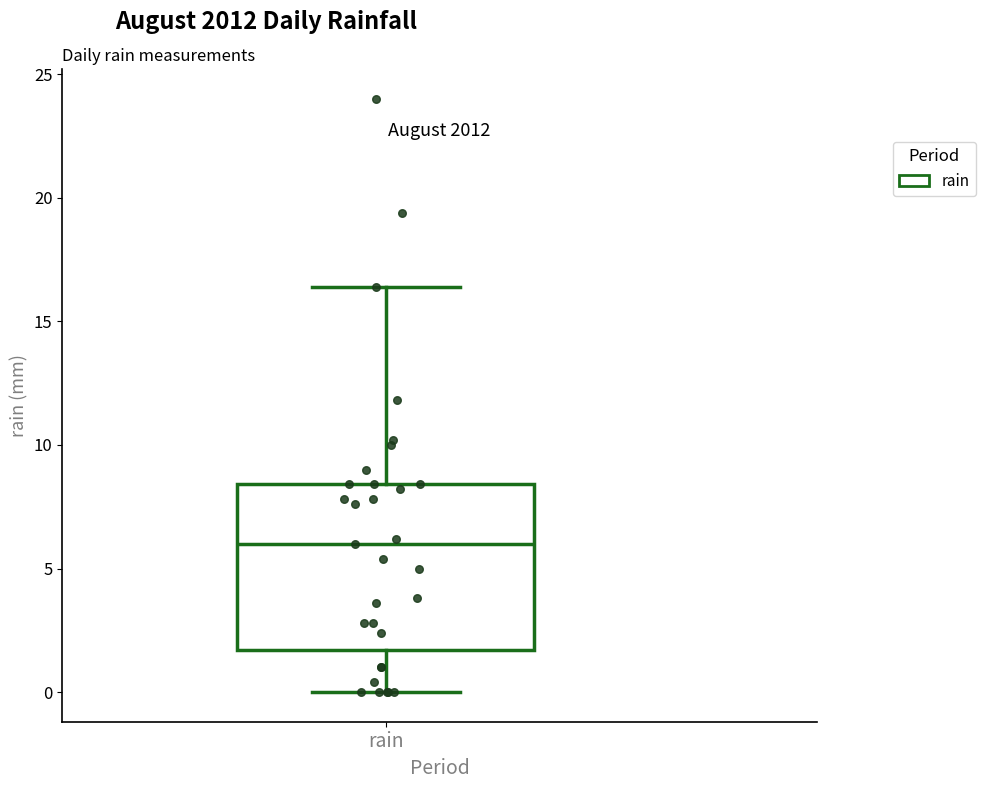

Where is the upper edge of the box for rain on the y-axis? The values are not printed on the chart, so give them approximately, as read against the axis.

8.5